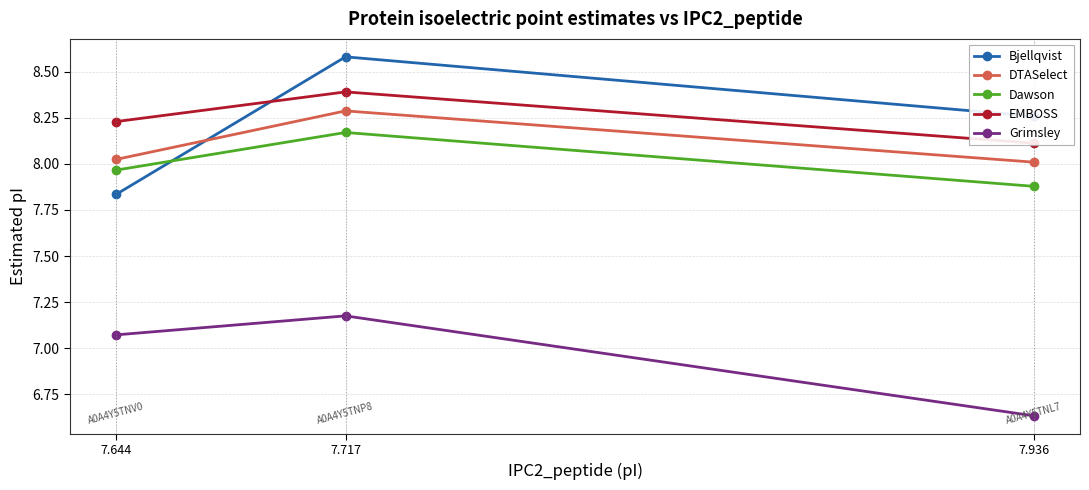

Rank the series by their maximum value, from lowest to highest.

Grimsley, Dawson, DTASelect, EMBOSS, Bjellqvist